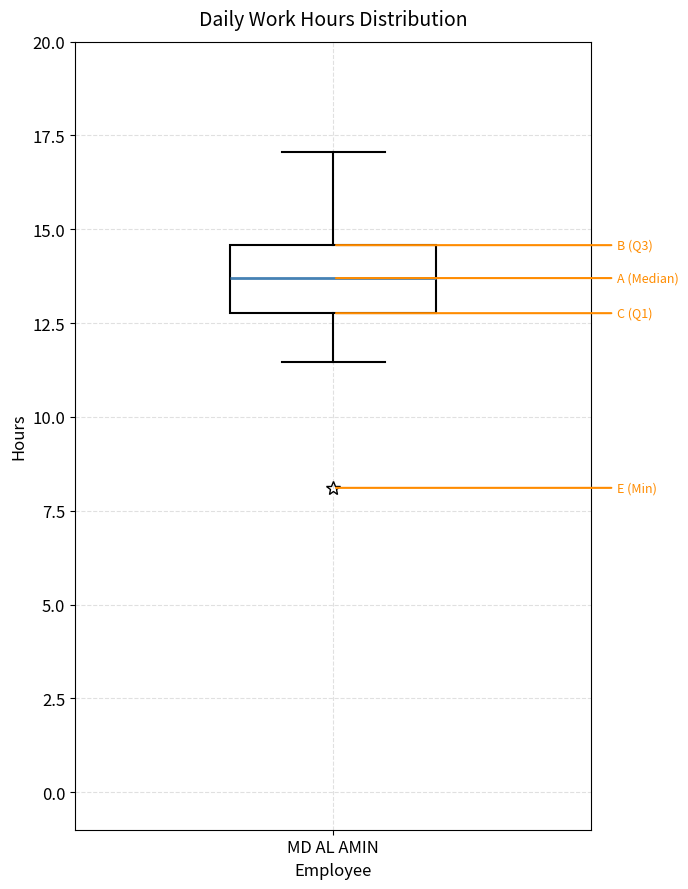

Where does the upper whisker of the box for MD AL AMIN end on the y-axis? The values are not printed on the chart, so give them approximately, as read against the axis.

17.0